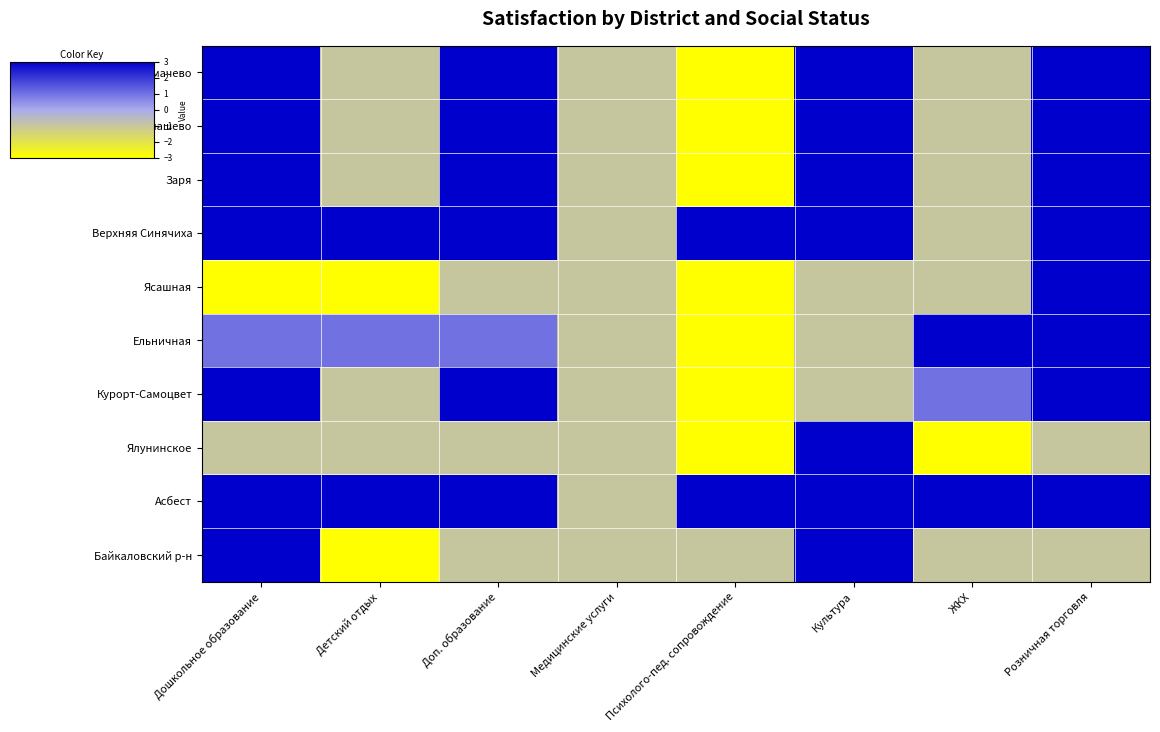

Rank the series by their maximum value, from lowest to highest.

Толмачево, Арамашево, Заря, Верхняя Синячиха, Ясашная, Ельничная, Курорт-Самоцвет, Ялунинское, Асбест, Байкаловский р-н